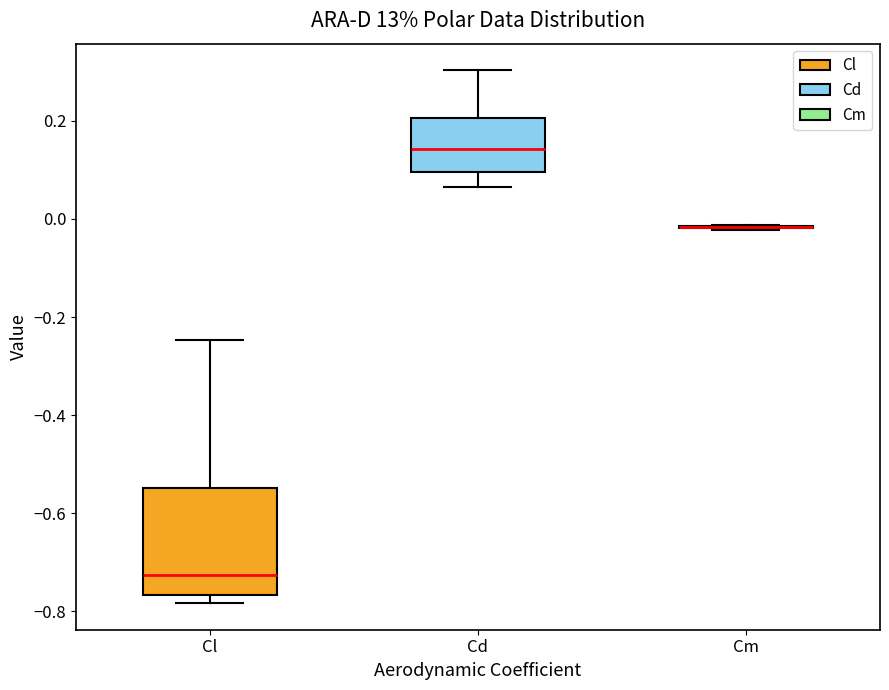

Reading left to right, read every box against the y-axis: the position of its median line, the range the box covers, and the ends of its whiskers. The values are not printed on the chart, so give them approximately, as read against the axis.

Cl: median -0.72, box -0.76 to -0.54, whiskers -0.78 to -0.24
Cd: median 0.14, box 0.10 to 0.20, whiskers 0.06 to 0.30
Cm: box collapsed to a line at -0.02, whiskers -0.02 to -0.02